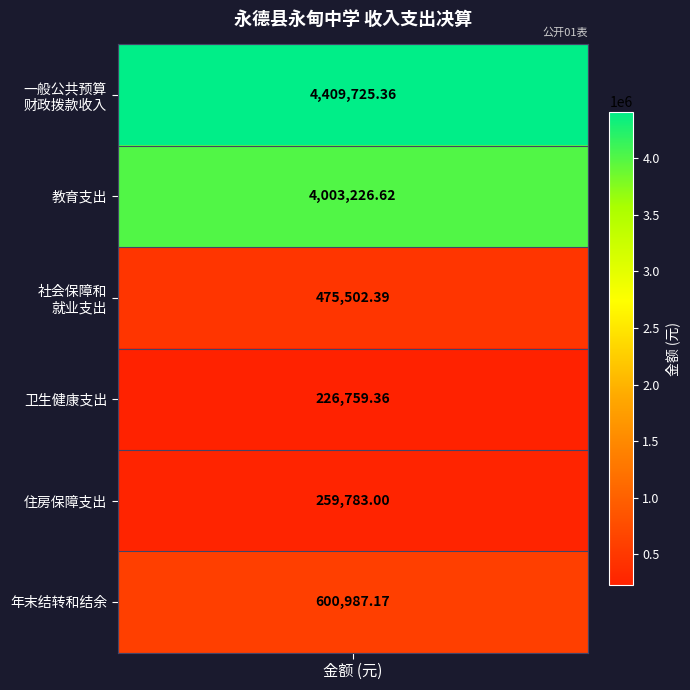

Is the value of 住房保障支出 at 2 greater than the value of 教育支出 at 3?

No